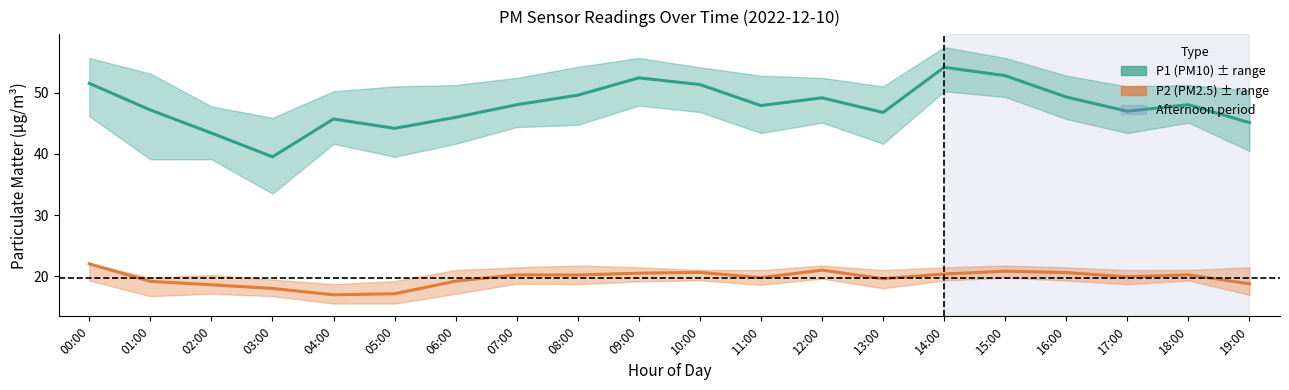

Which series has the largest range (max minus min)?

P1 (PM10)